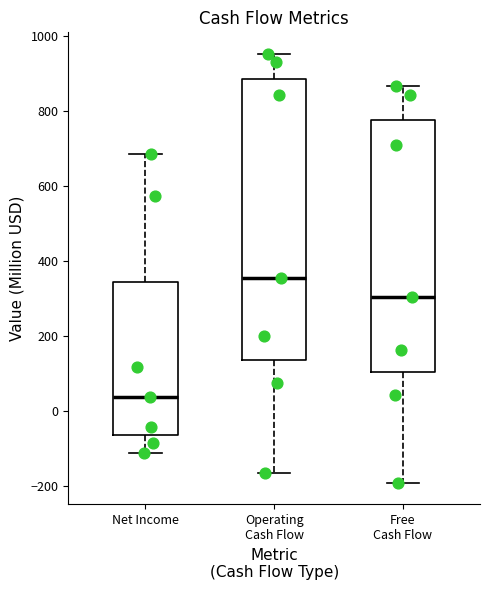

Which box is the tallest, from its lower edge to its upper edge?

Operating Cash Flow